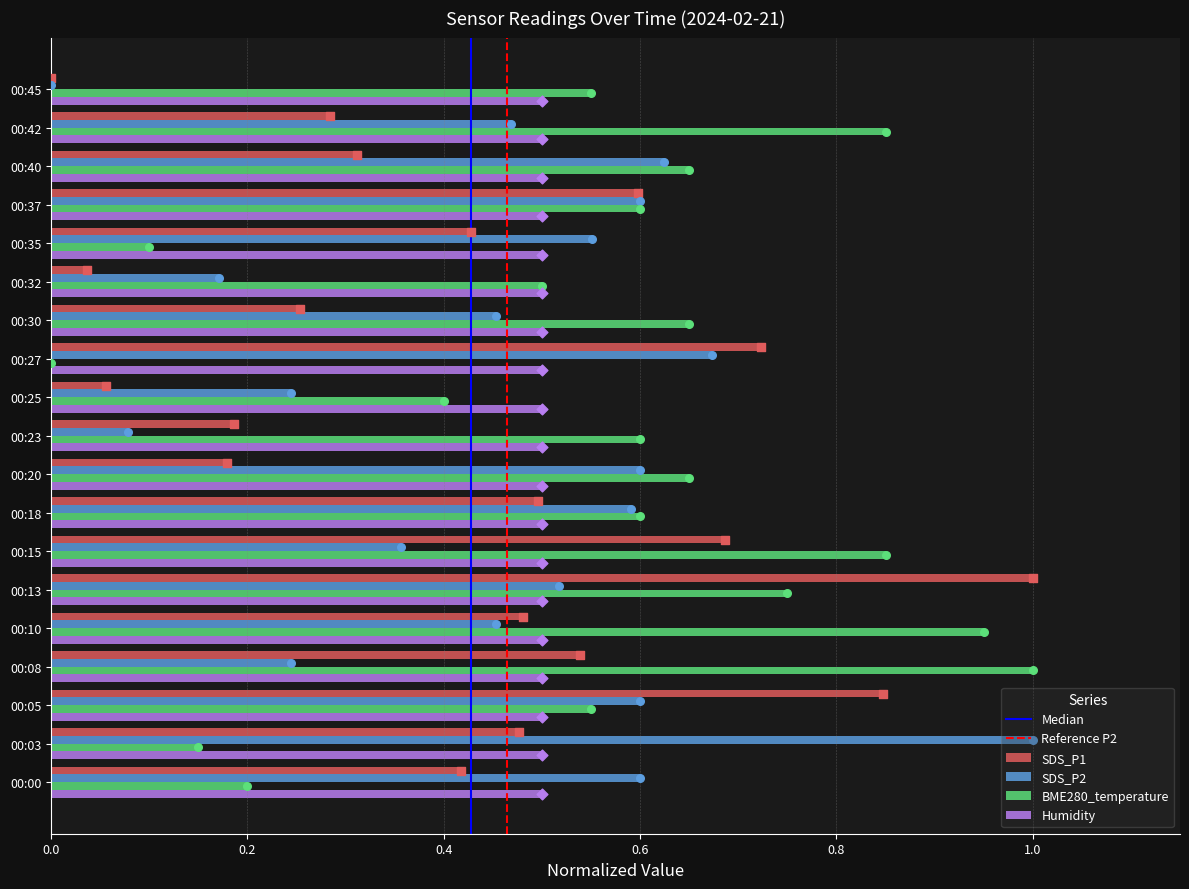

Which series contains the lowest Y value?

SDS_P1